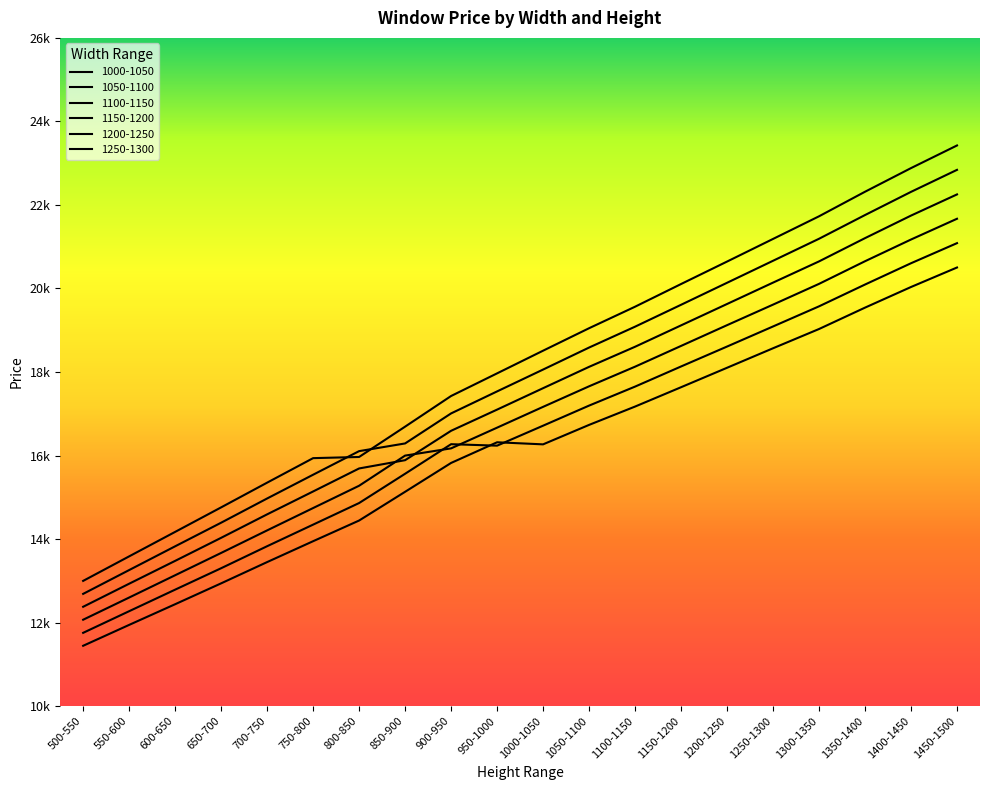

Does the chart have visible grid lines?

No